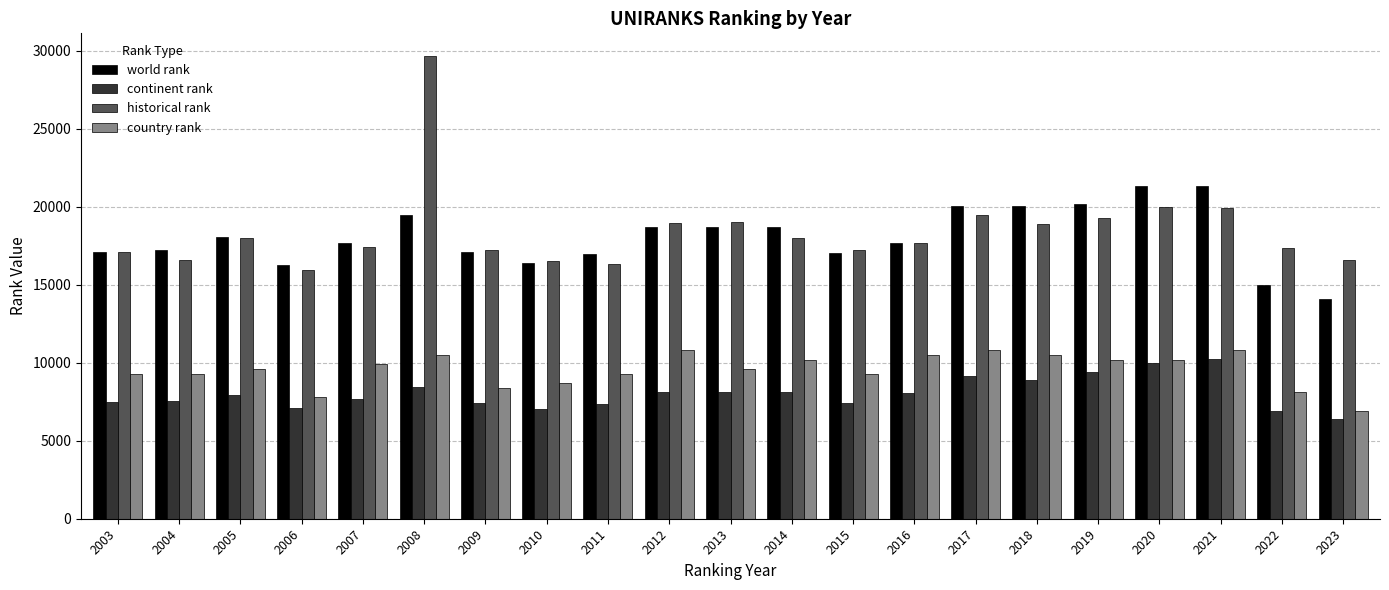

What is the maximum value shown in the chart?

29642